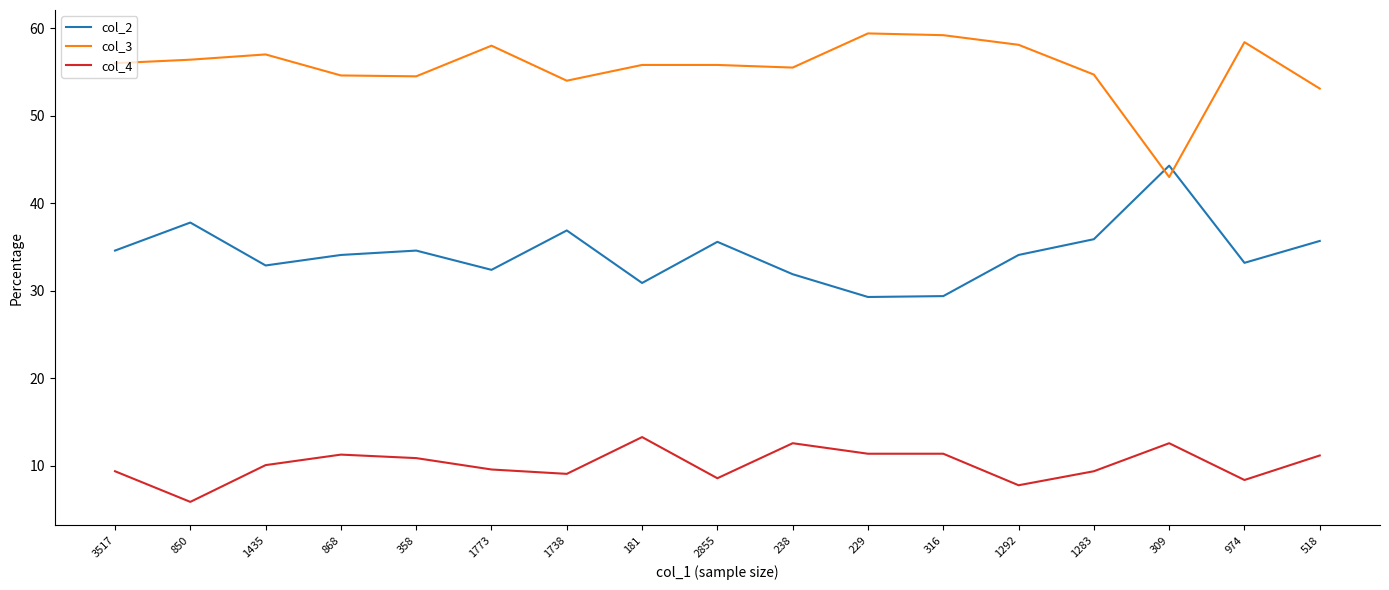

True or false: col_2 and col_4 intersect in this chart.

False